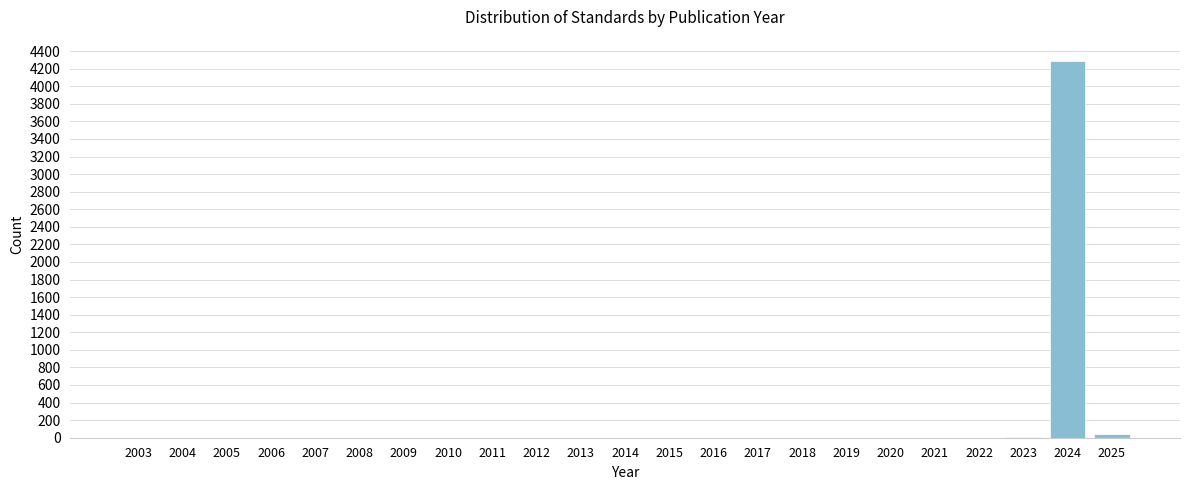

What is the greatest value displayed?

4282